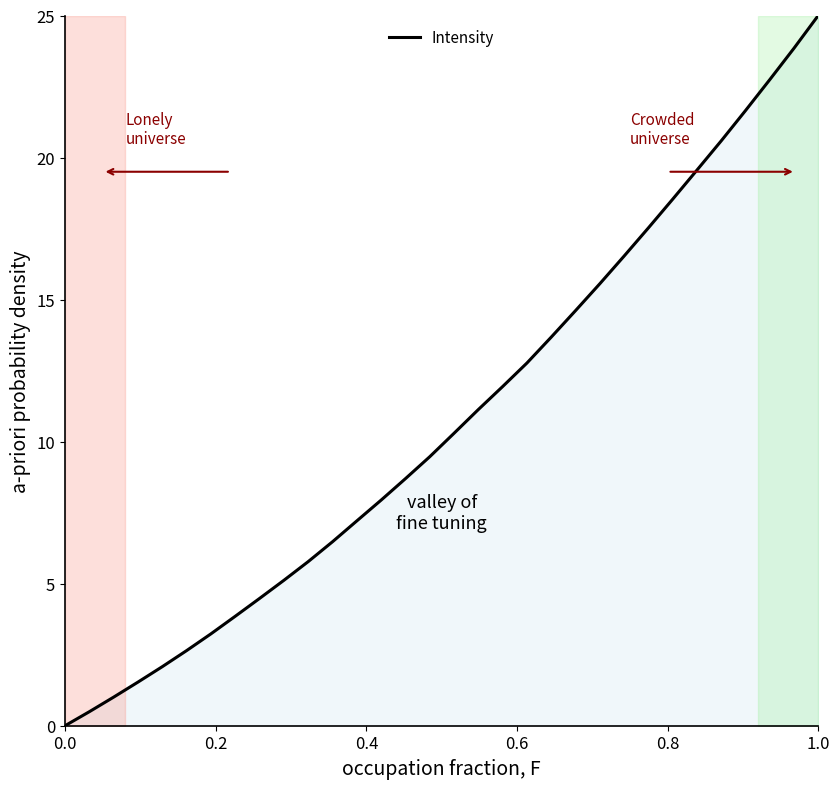

What is the maximum value shown in the chart?

25.0